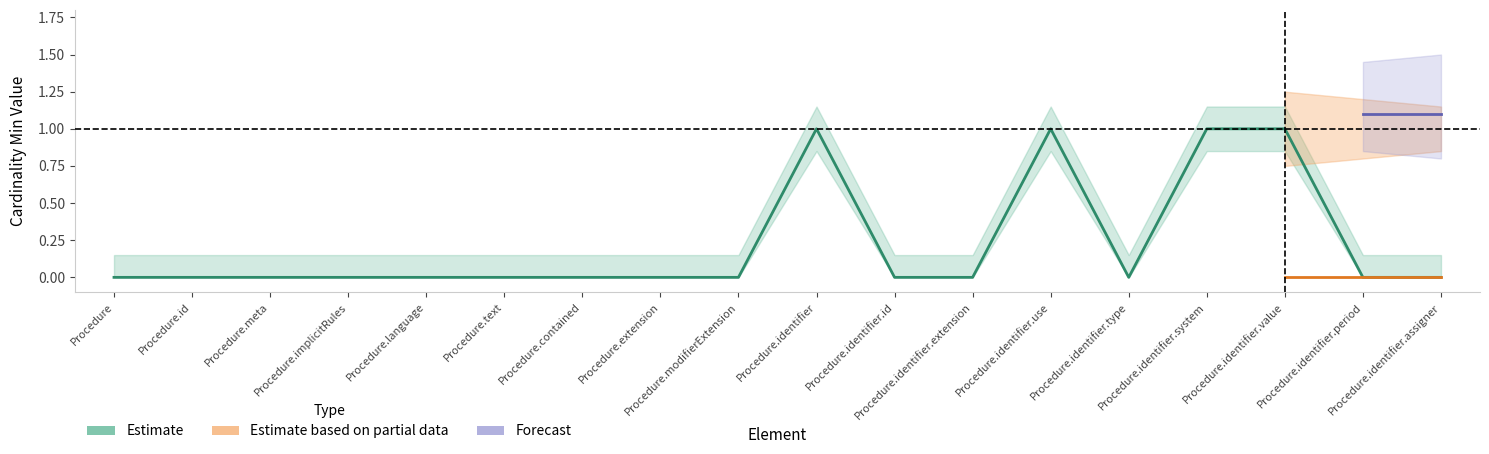

How many interior local peaks (higher than both neighbors) does the data have?

2